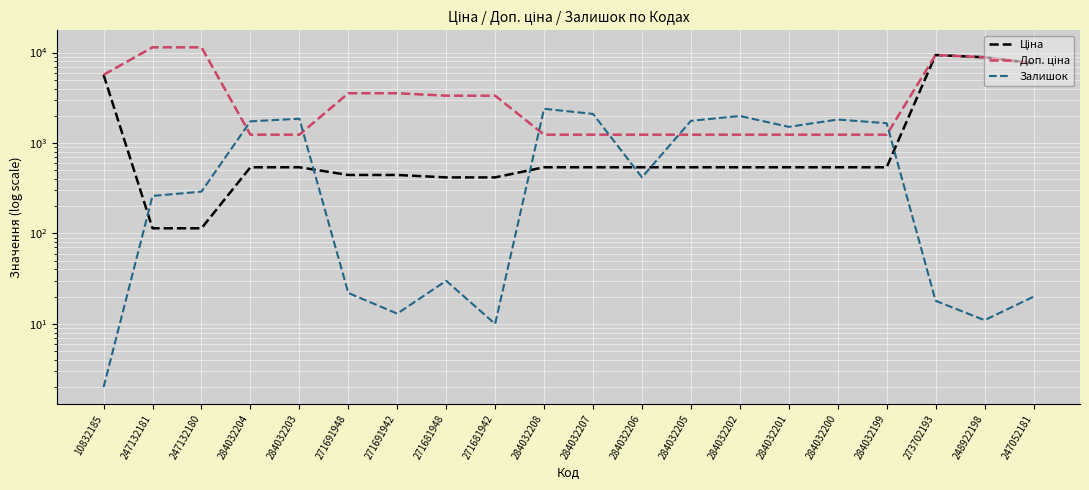

At how many categories does at least one series exceed 5991?

5